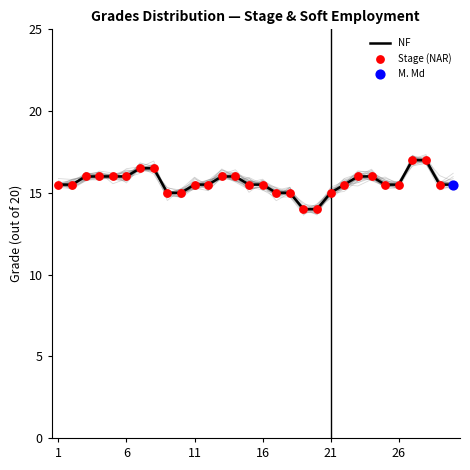

Which series has the largest total across all categories?

NF